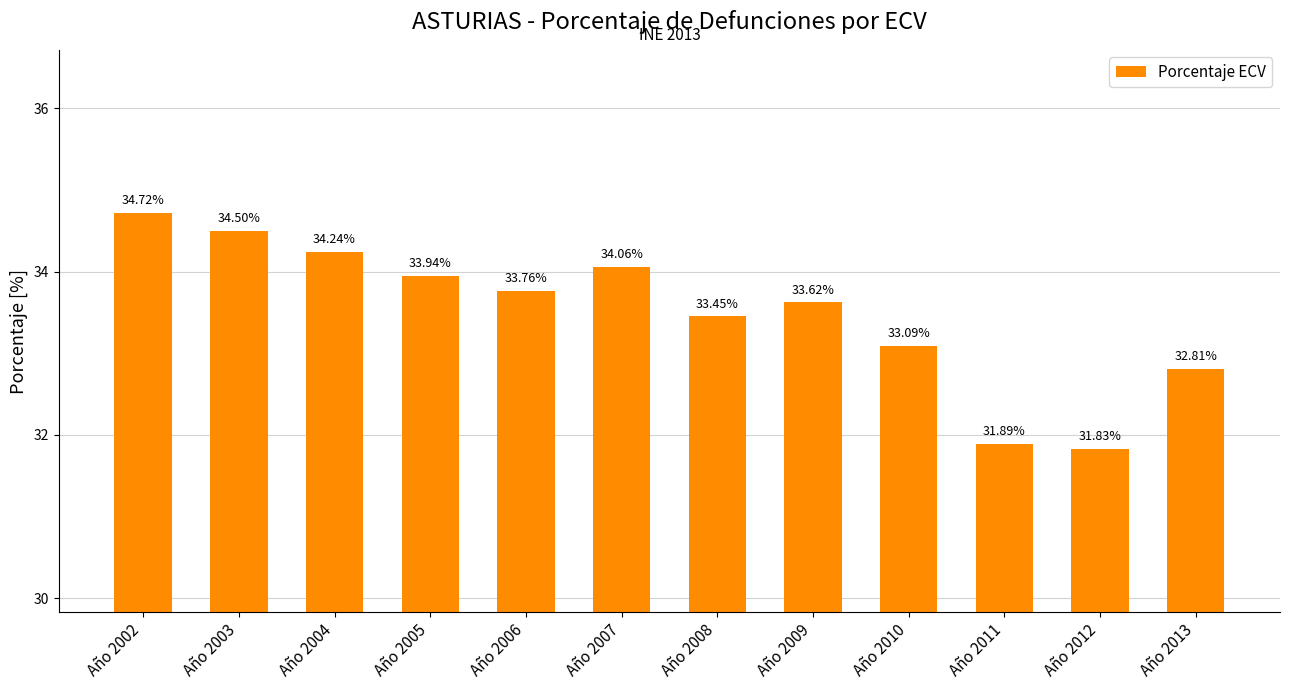

What is the difference between the maximum and minimum values?

2.9